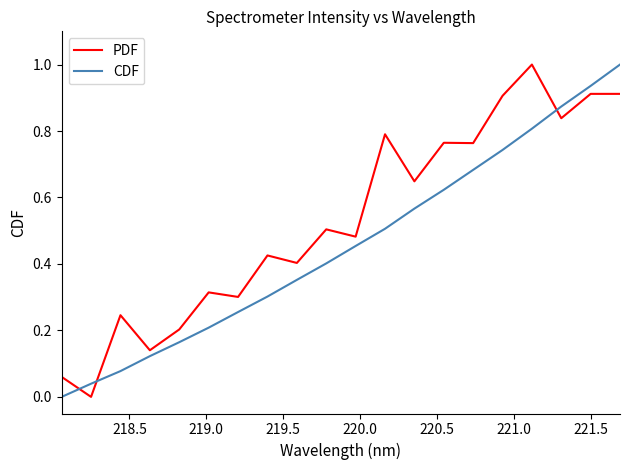

List the series in order of their overall mean, lowest first.

CDF, PDF